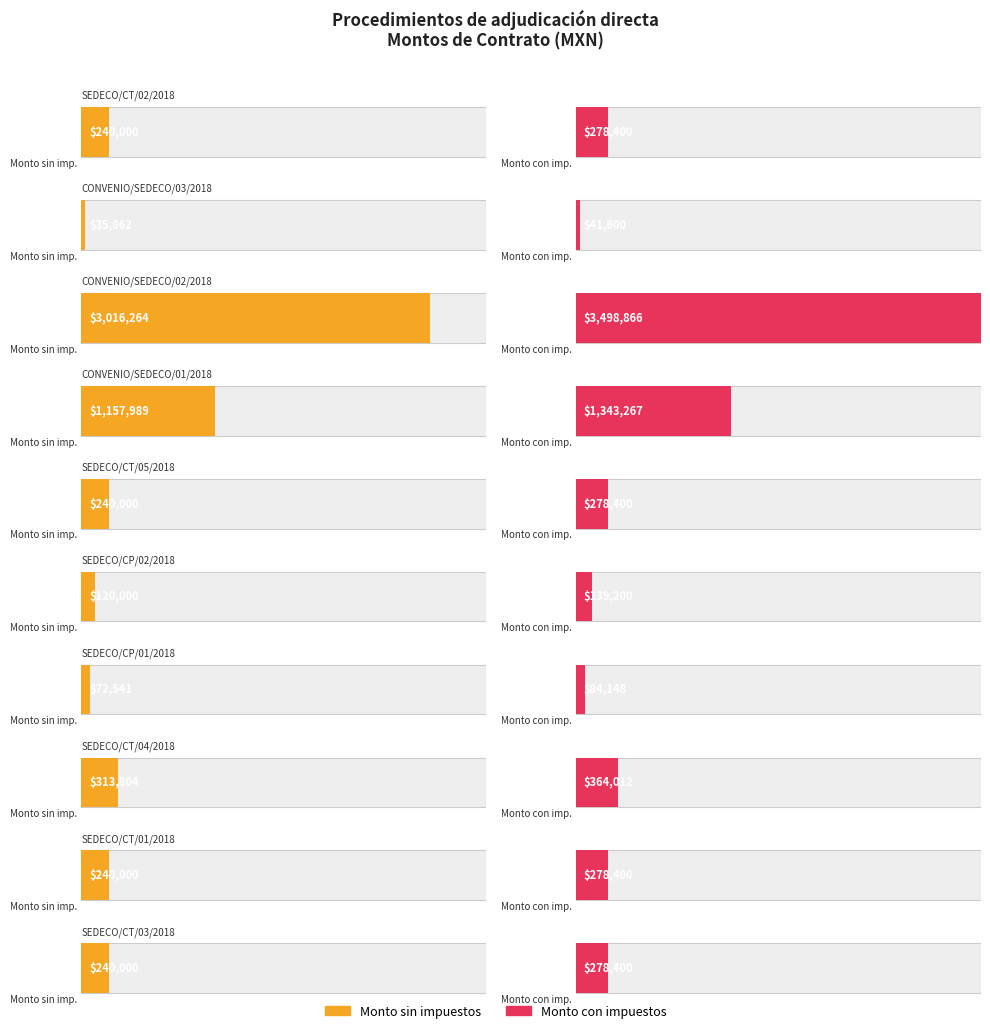

What is the maximum value shown in the chart?

3498866.0